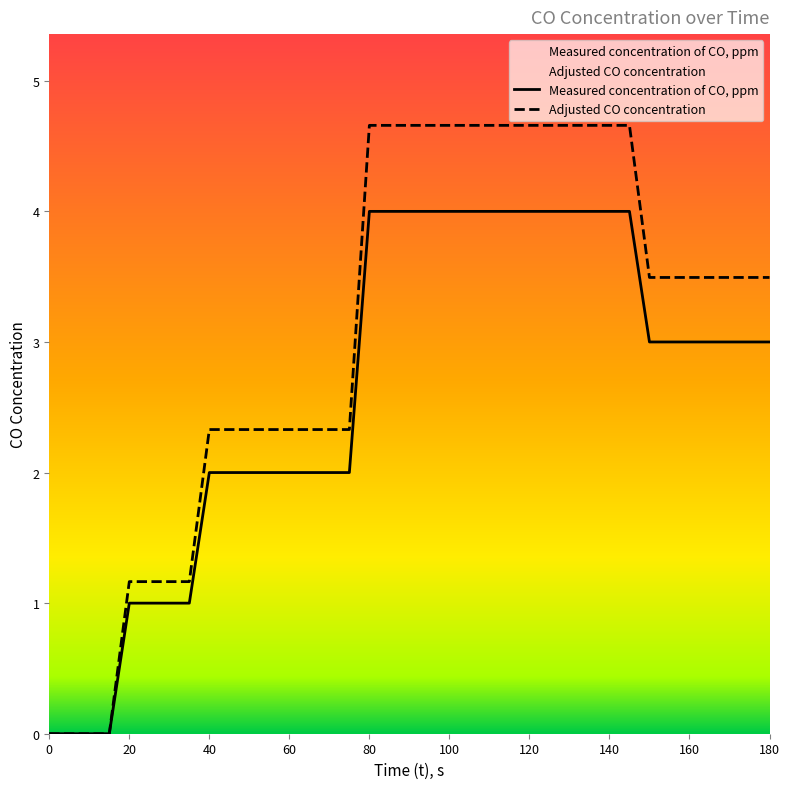

How many categories are shown in the chart?

37